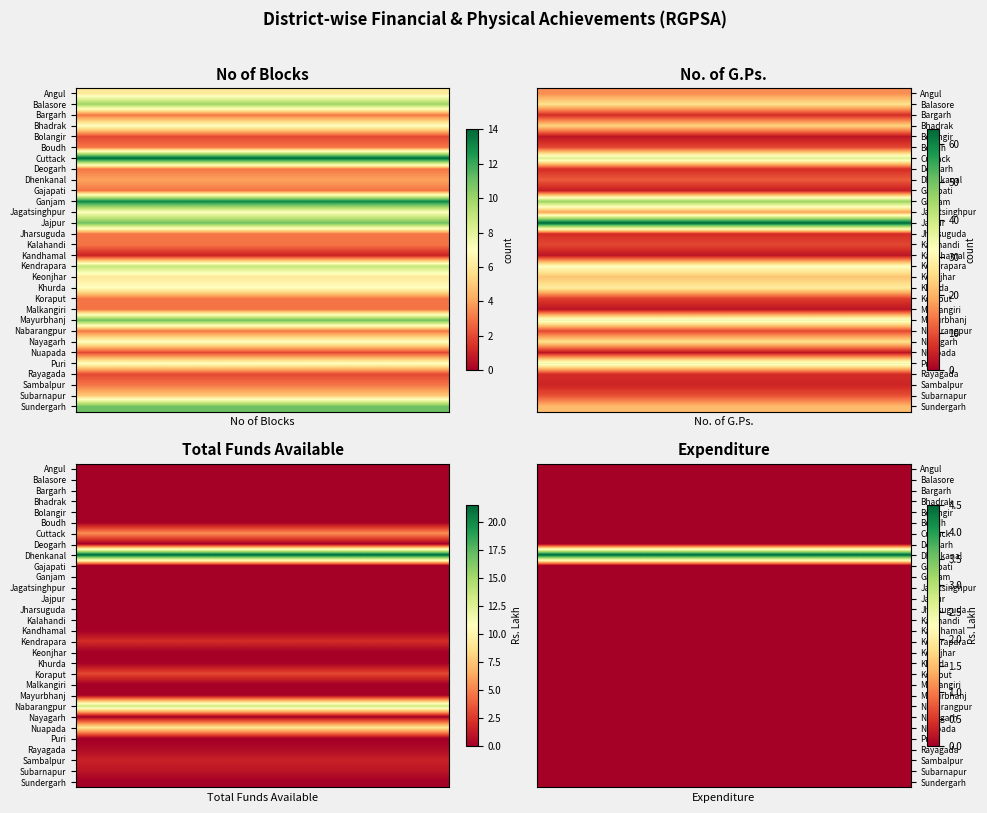

How many values in Expenditure are above zero?

1